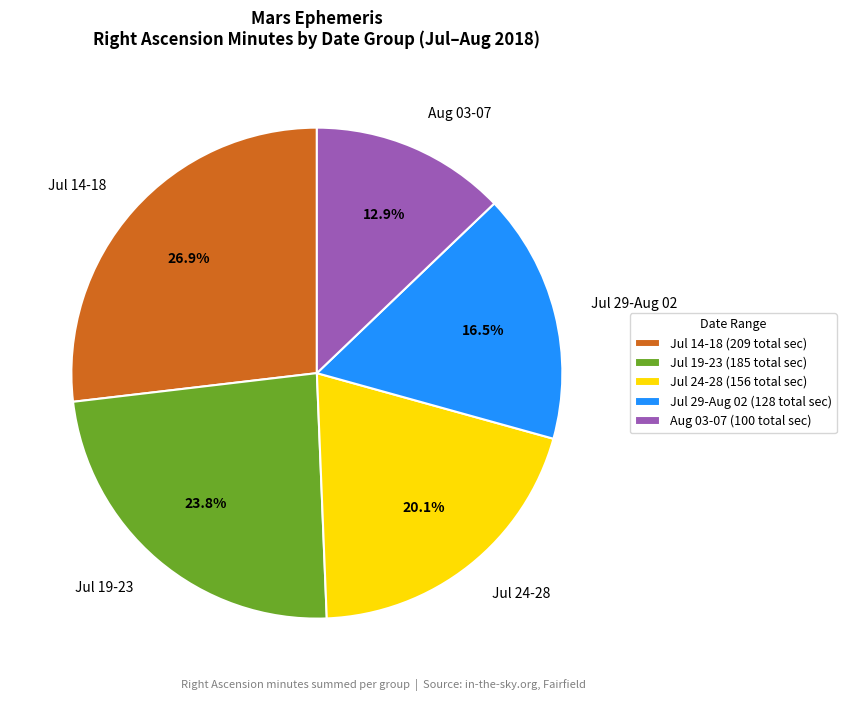

Which has a higher value, Jul 19-23 or Jul 24-28?

Jul 19-23